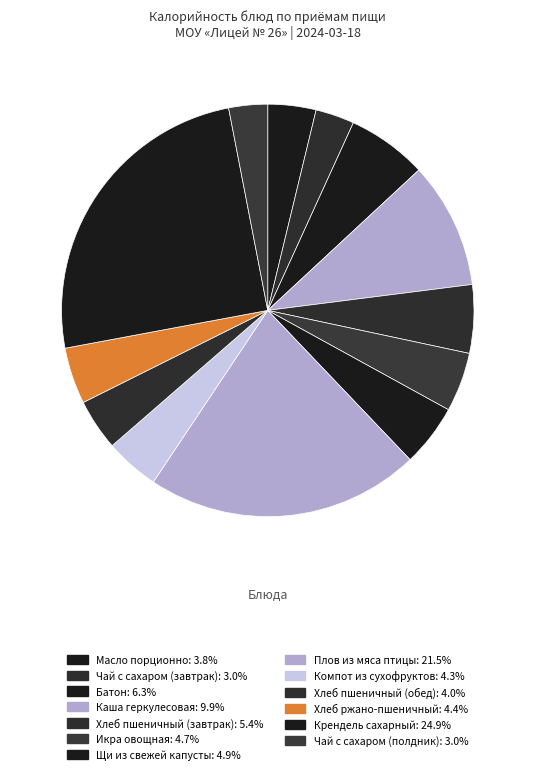

How much of the chart is everything except Каша геркулесовая?

90.1%